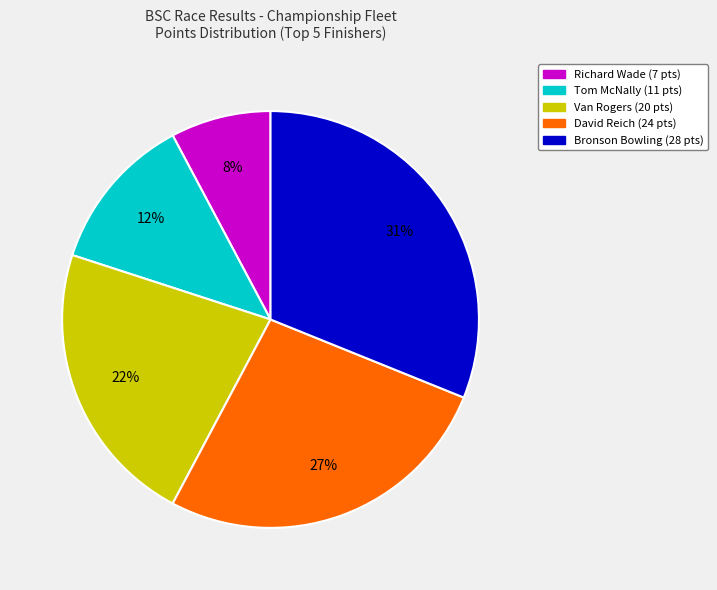

To the nearest percent, what is the difference between the Bronson Bowling (28 pts) and Richard Wade (7 pts) slice percentages?

23%